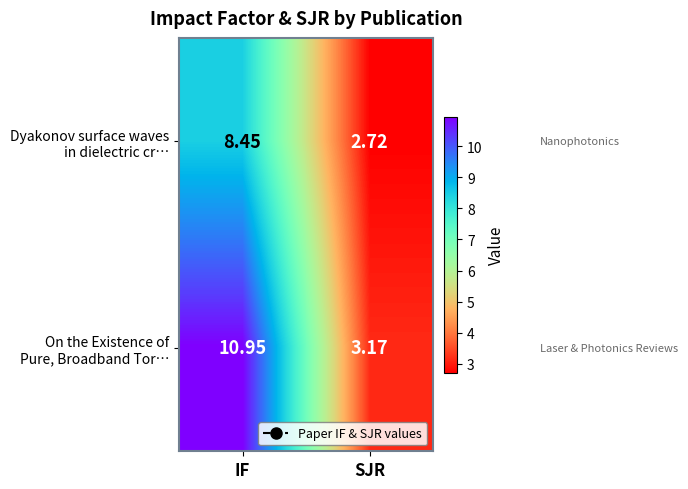

At which category is the sum across all series the highest?

IF